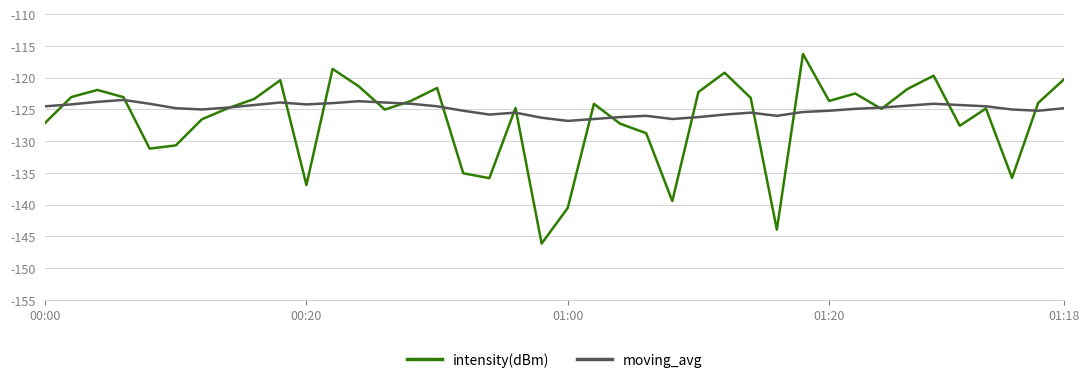

What is the lowest value of the moving_avg series?

-126.8